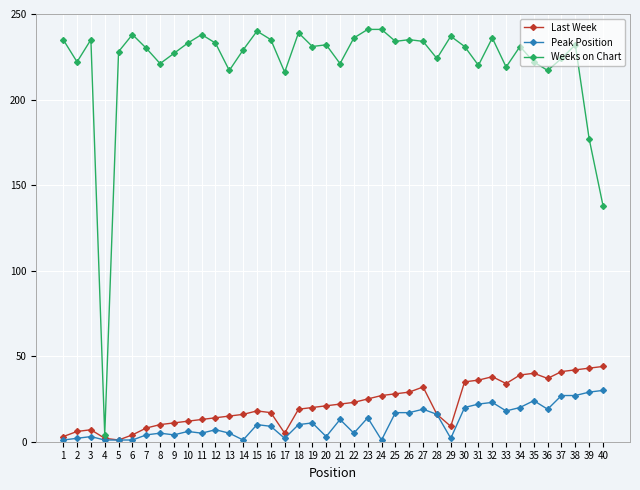

Count the number of data series in this chart.

3